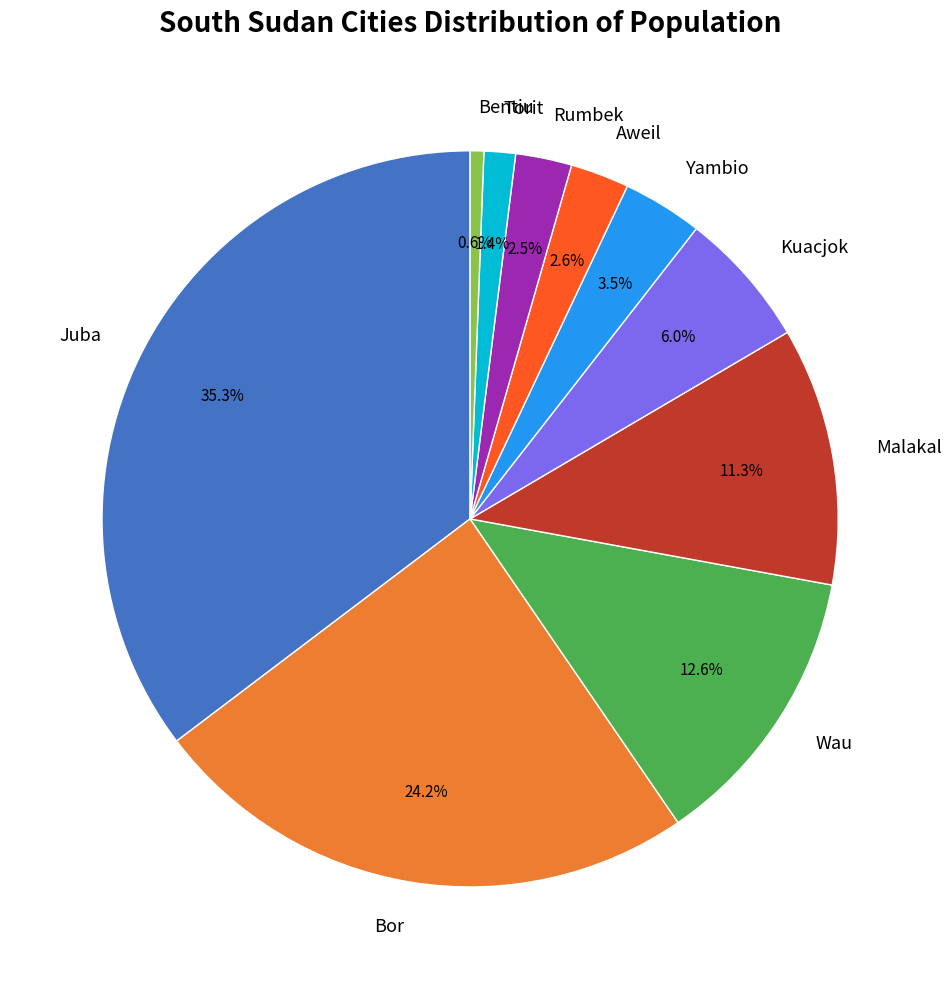

Does any single category account for the majority?

No